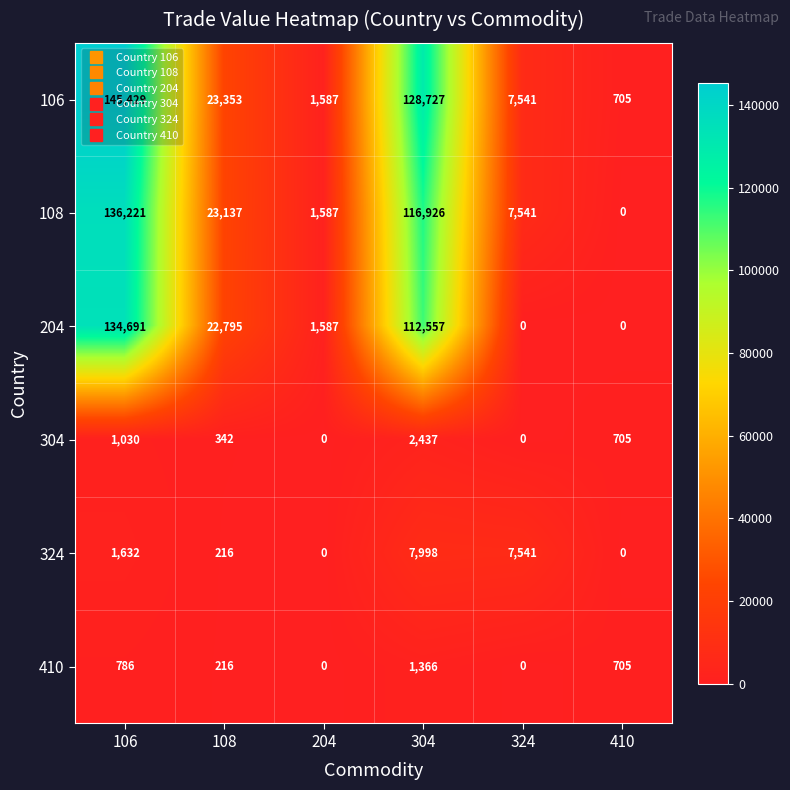

What is the difference between the highest and lowest values at 108?

23137